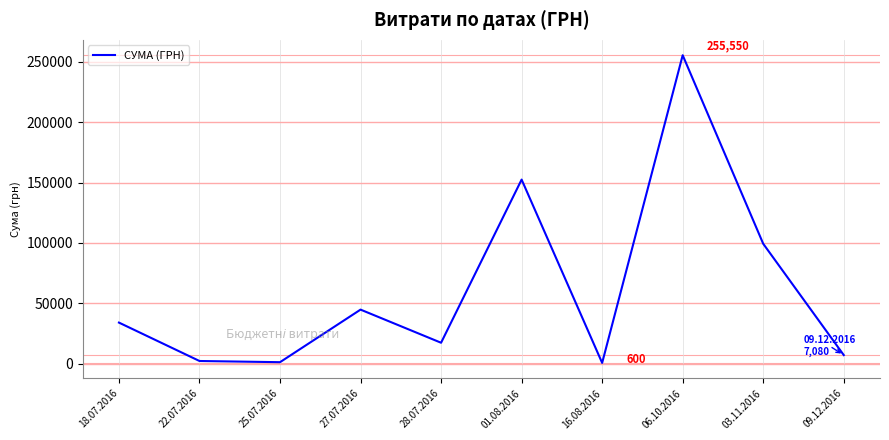

What is the average value?

61450.9